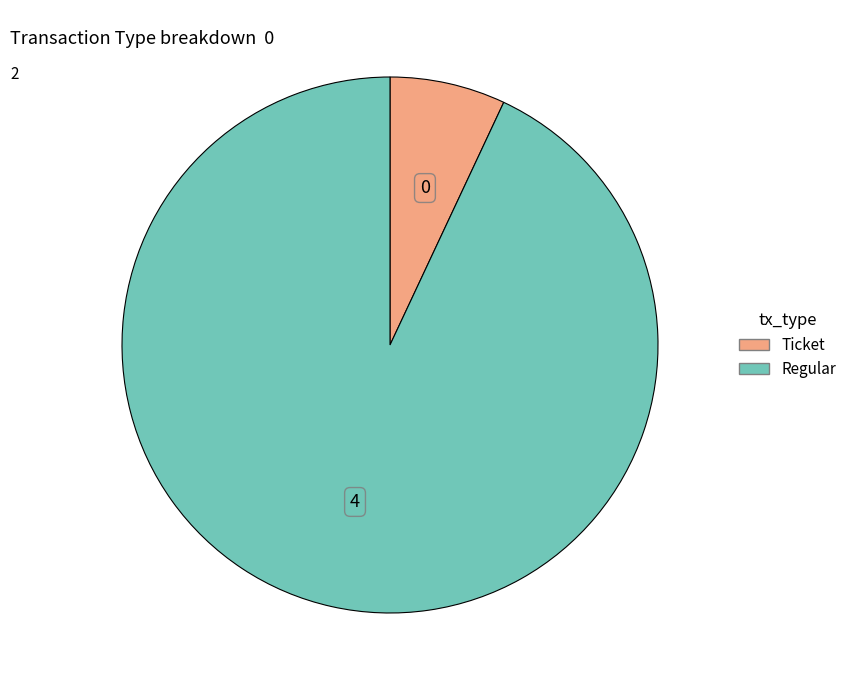

Is there any slice that represents more than half of the pie?

Yes